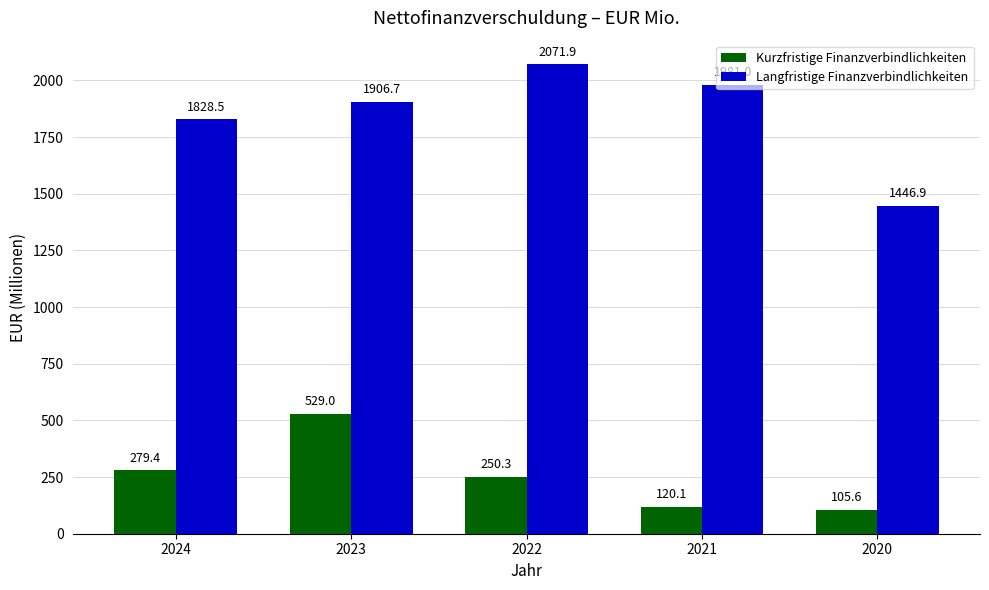

What is the value of the Kurzfristige Finanzverbindlichkeiten bar at the 3rd from the left?

250.3